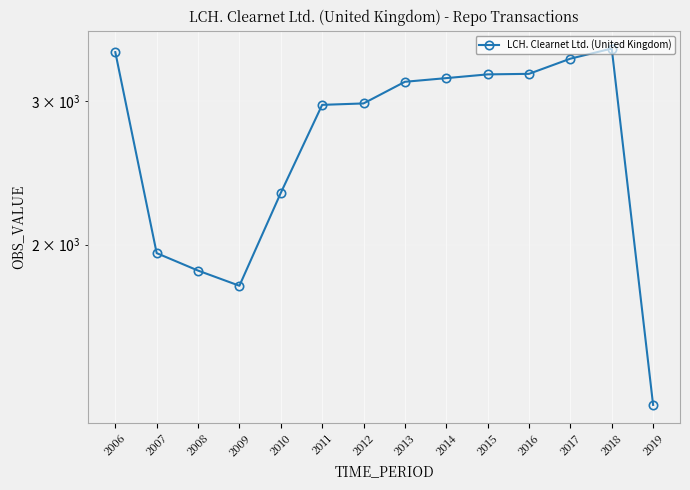

What is the sum of all values?

38274